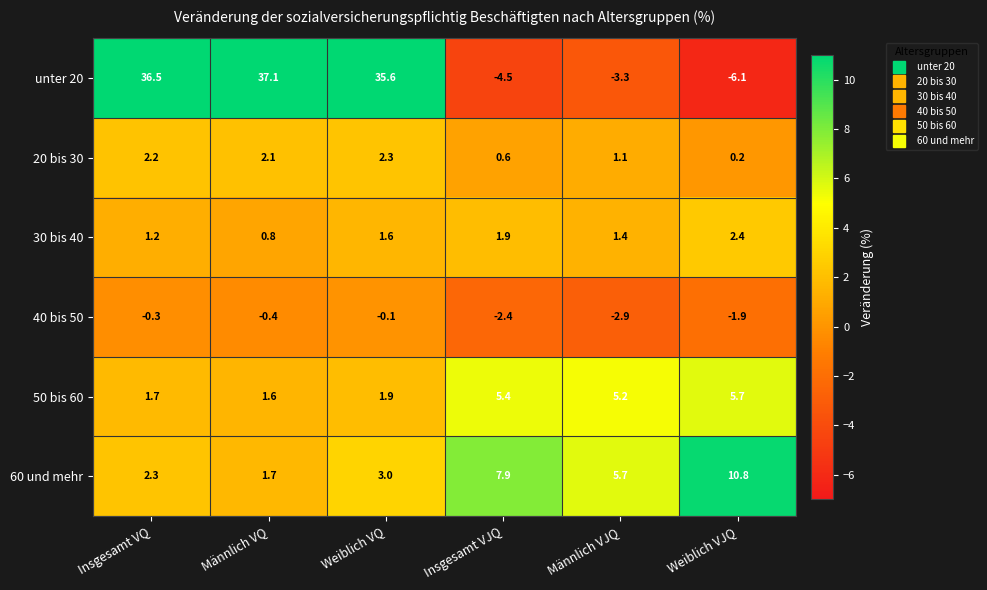

At Weiblich VJQ, list the series in order from largest to smallest.

60 und mehr, 50 bis 60, 30 bis 40, 20 bis 30, 40 bis 50, unter 20